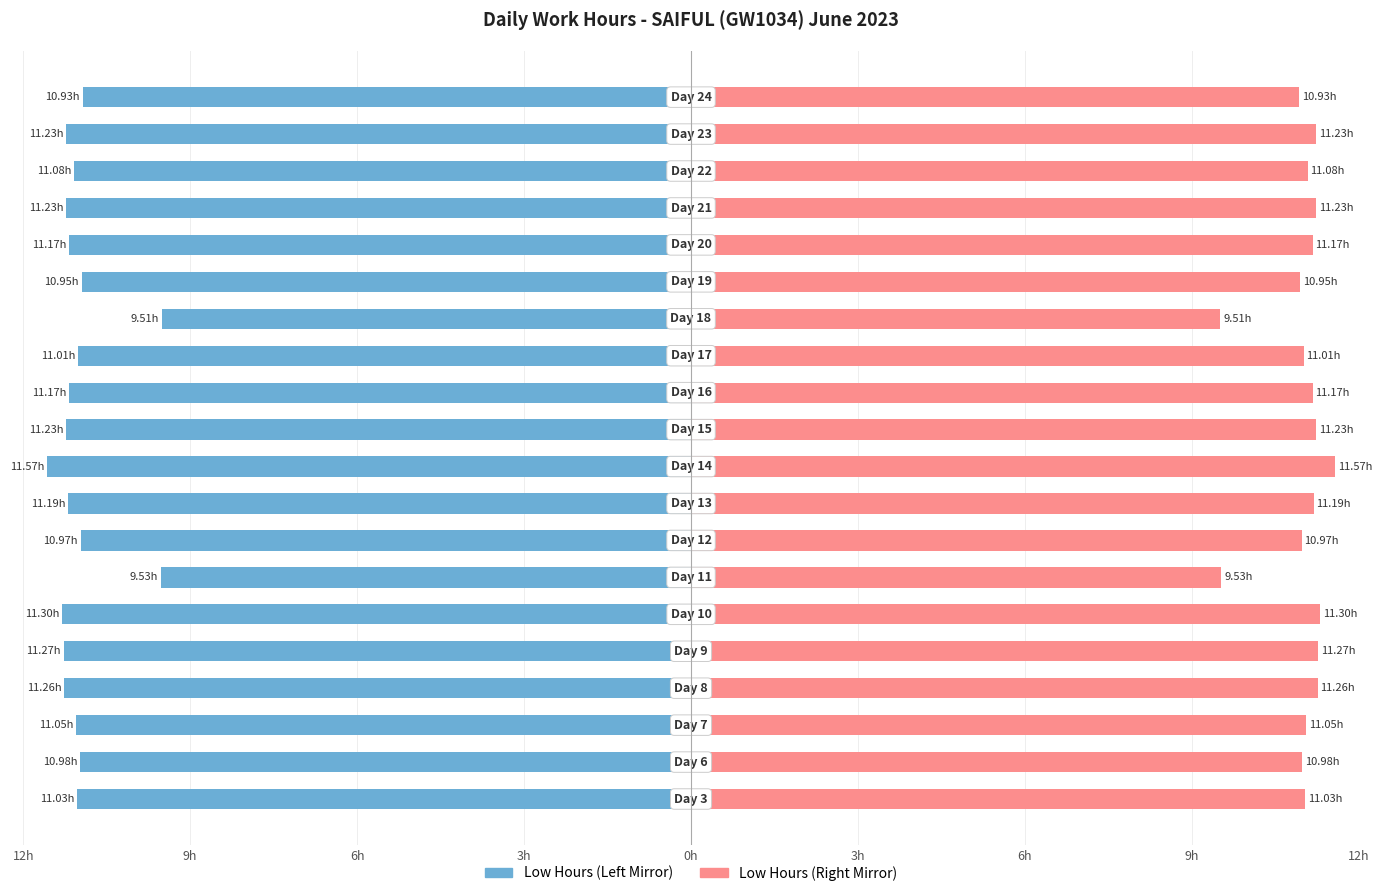

Between 9 and 0h, which is larger?

0h